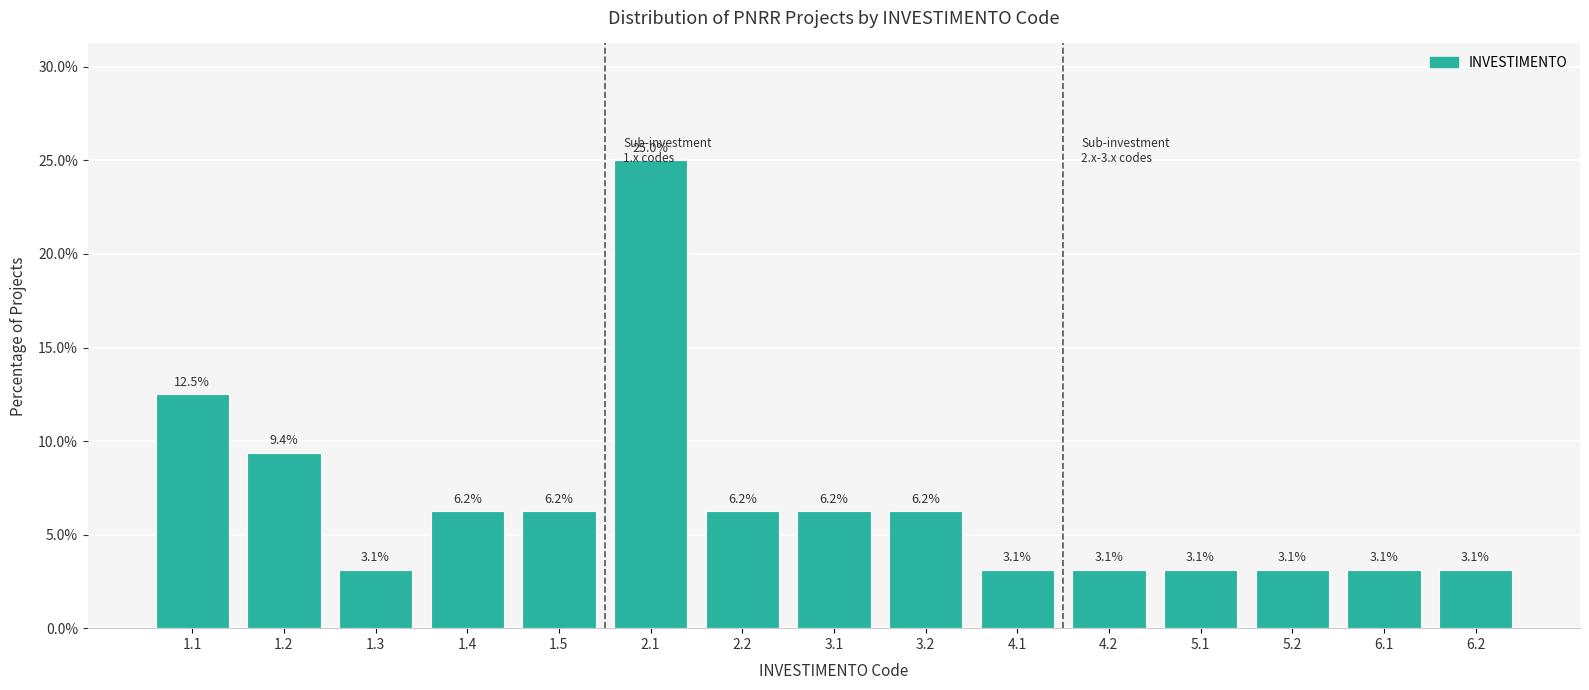

What is the label of the 14th bar from the right?

1.2